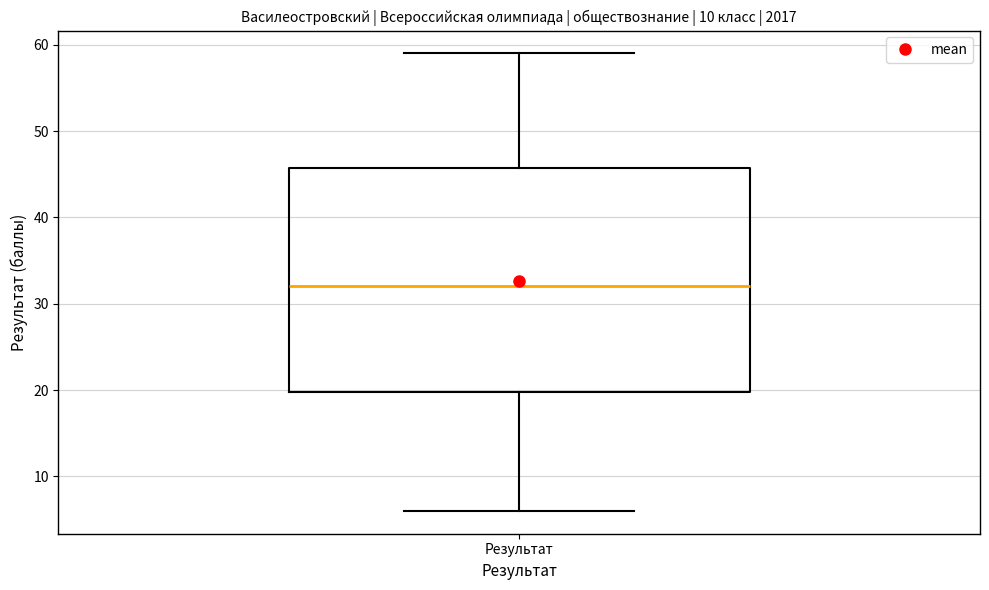

Read this box plot against the y-axis: the position of the median line, the range covered by the box, and the ends of both whiskers. The values are not printed on the chart, so give them approximately, as read against the axis.

median 32, box 20 to 46, whiskers 6 to 59